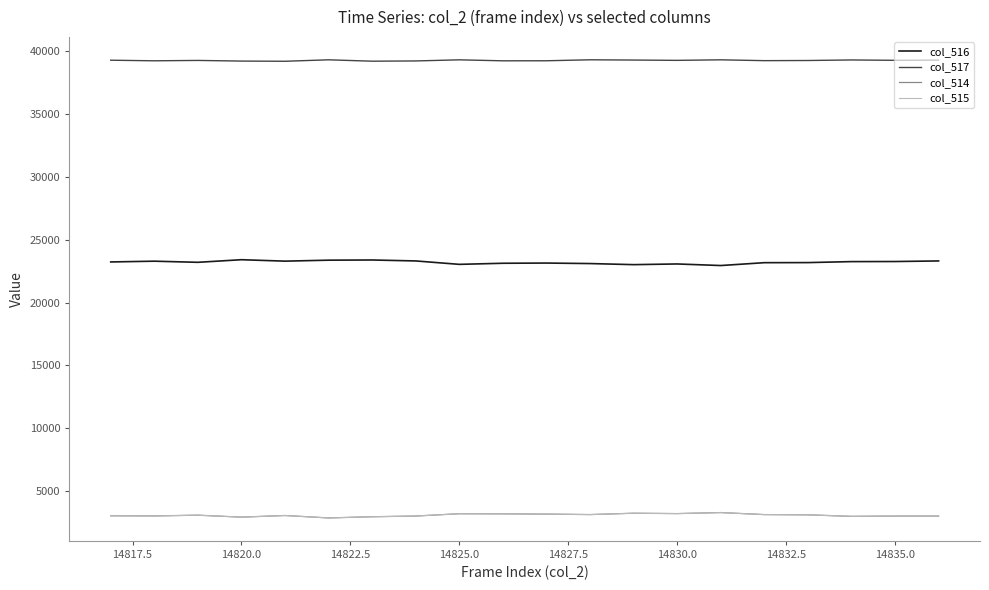

What is the maximum value shown in the chart?

39286